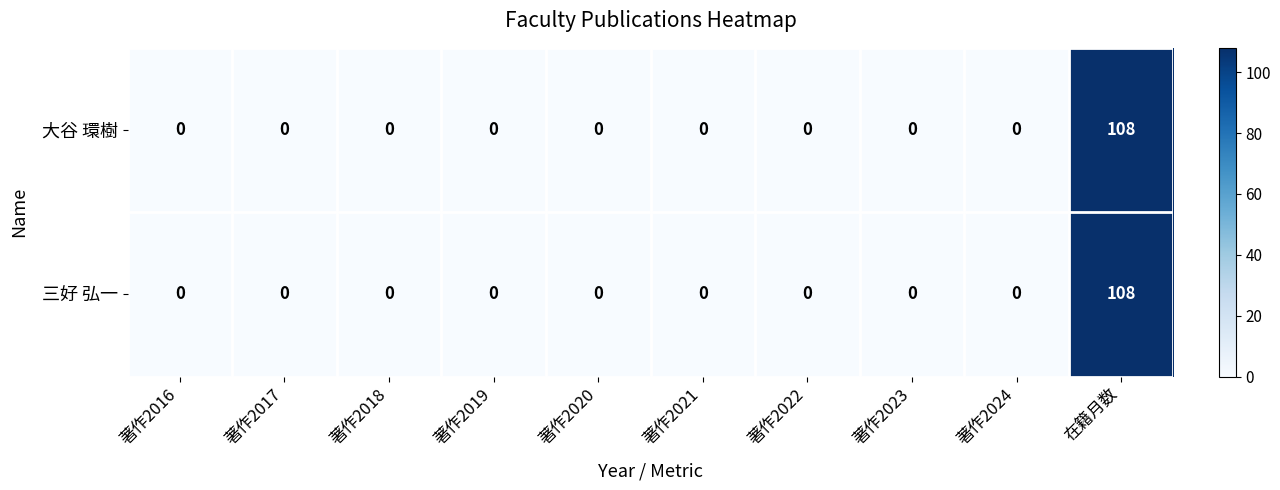

At how many categories does at least one series exceed 73?

1